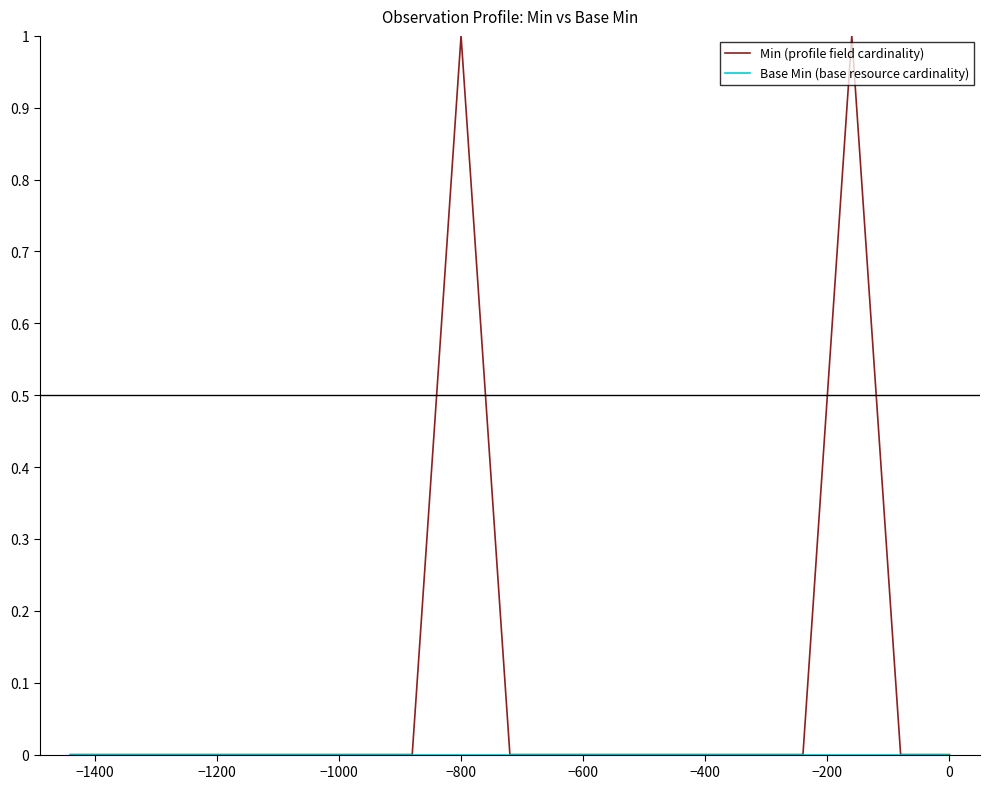

Which series has the widest spread of values?

Min (profile field cardinality)